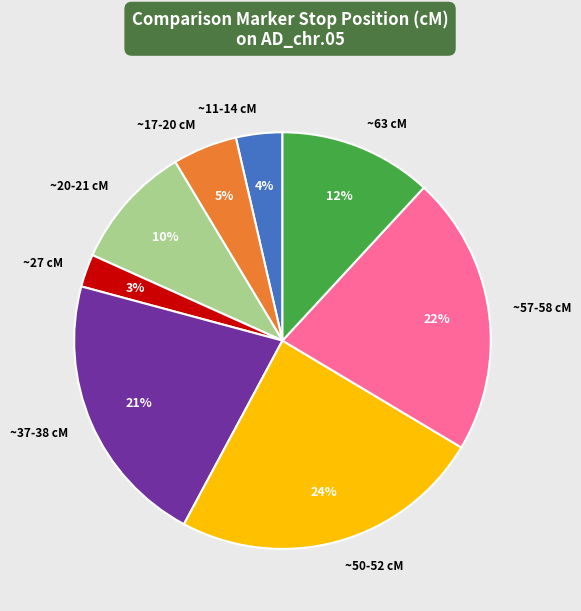

Is it true that ~50-52 cM is 24% of the pie?

True